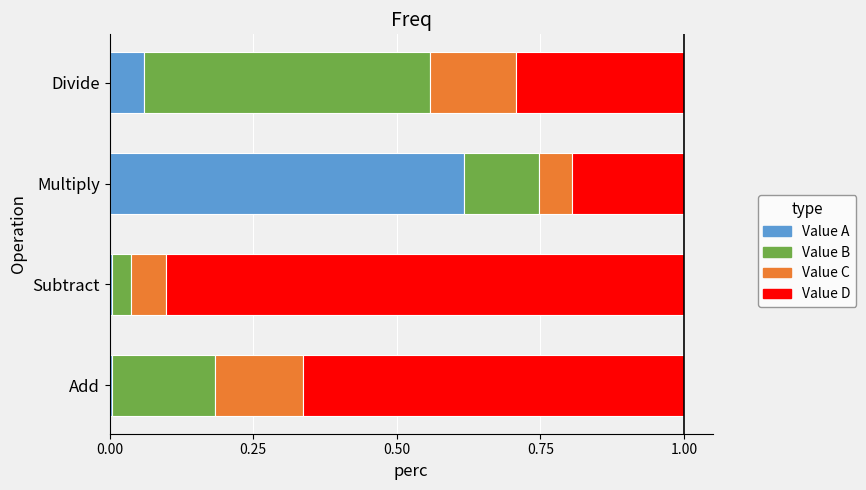

The value of Value A at Subtract is 0.0. True or false?

True